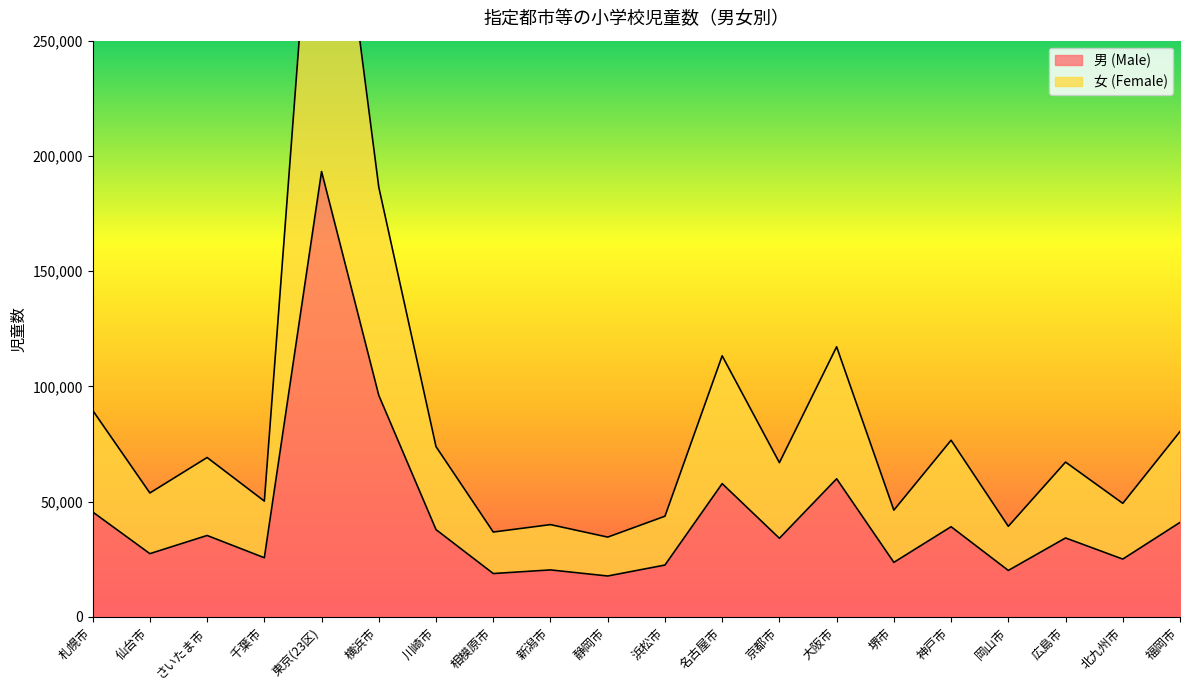

What is the label of the 19th point from the right?

仙台市